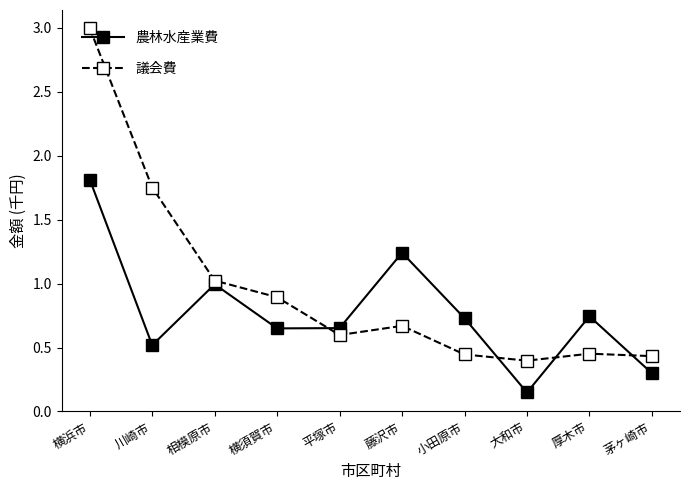

Which series has the largest total across all categories?

議会費